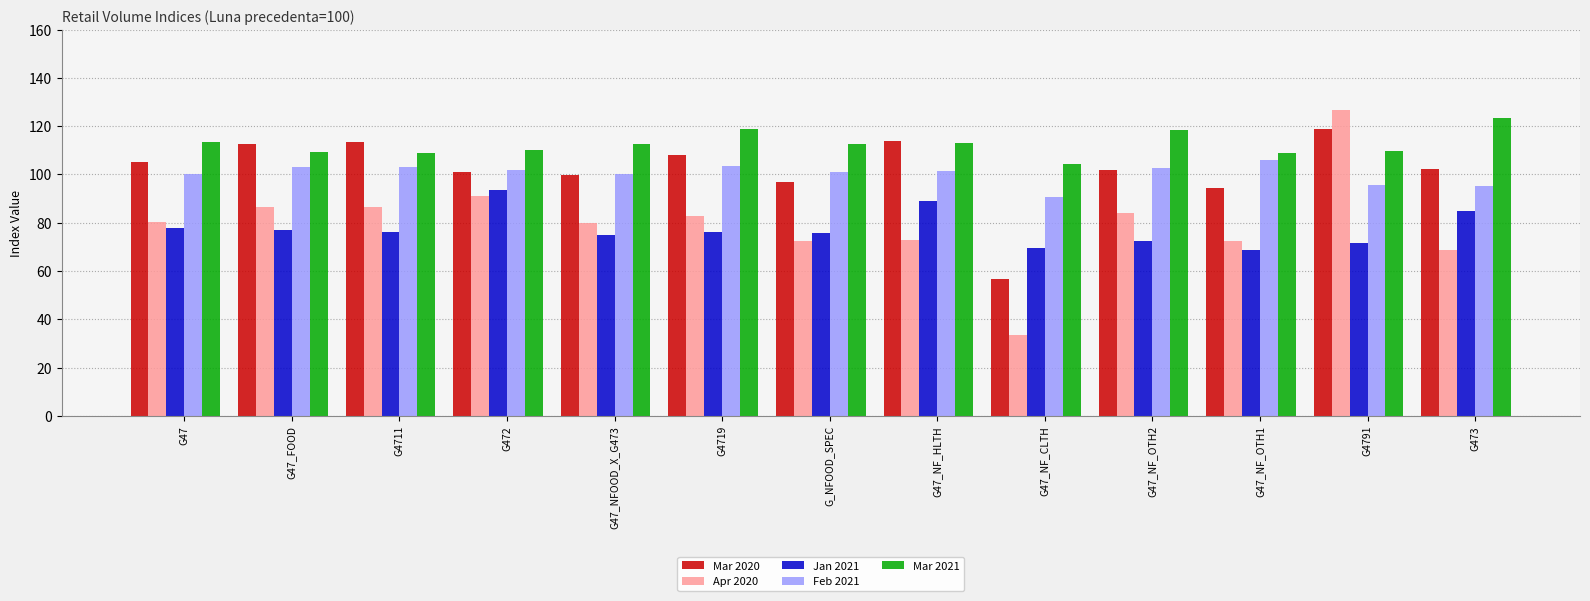

How many distinct data groups are displayed?

5